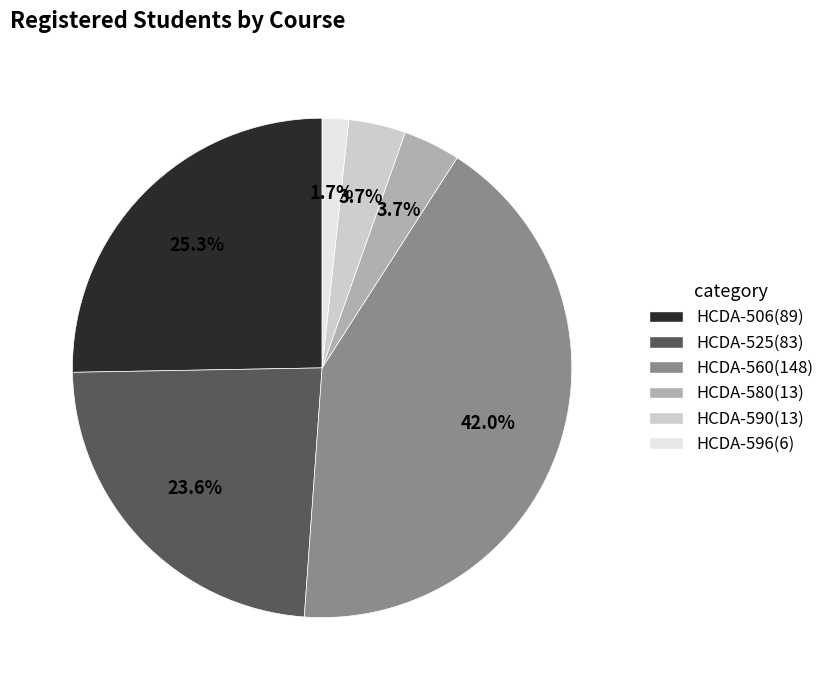

Do HCDA-580 and HCDA-560 together represent more than half of the pie?

No